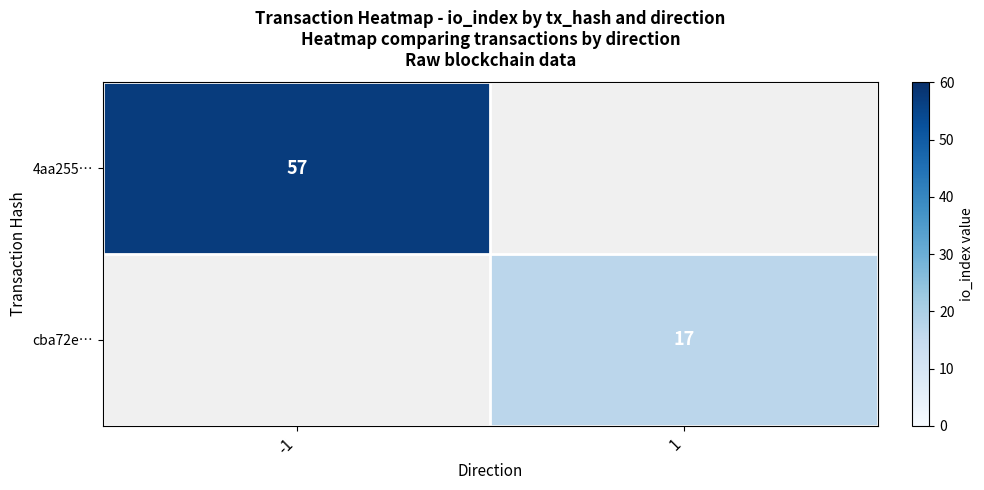

At how many categories does at least one series exceed 51?

1